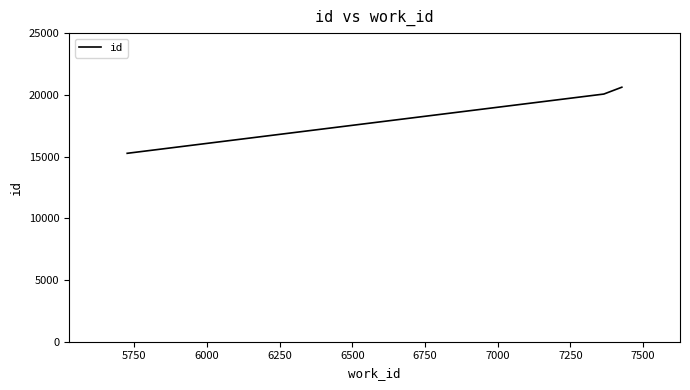

What is the maximum value shown in the chart?

20617